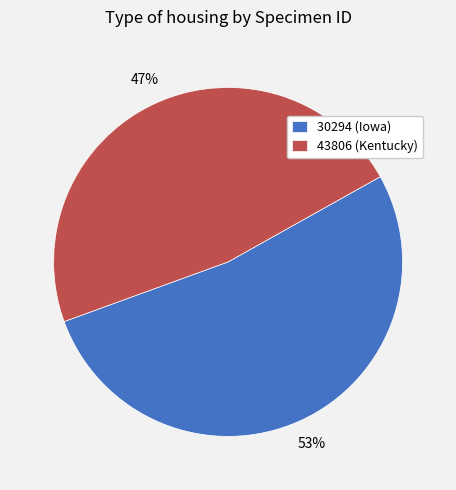

Is there any slice that represents more than half of the pie?

Yes